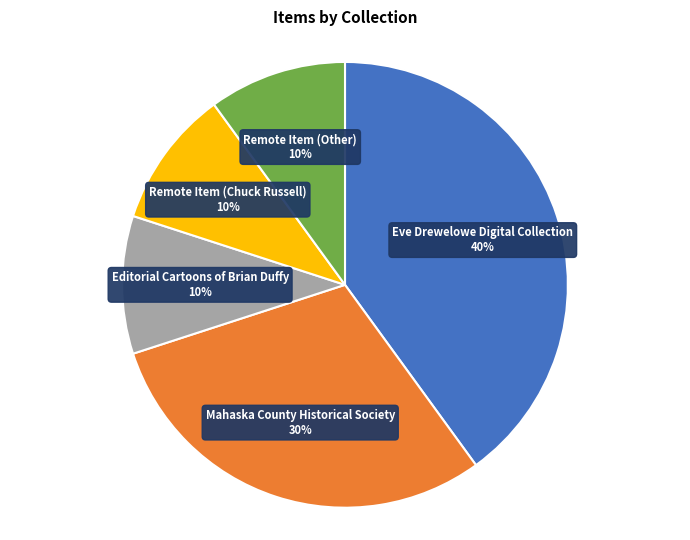

To the nearest percent, what is the combined percentage of Editorial Cartoons of Brian Duffy and Remote Item (Chuck Russell)?

20%